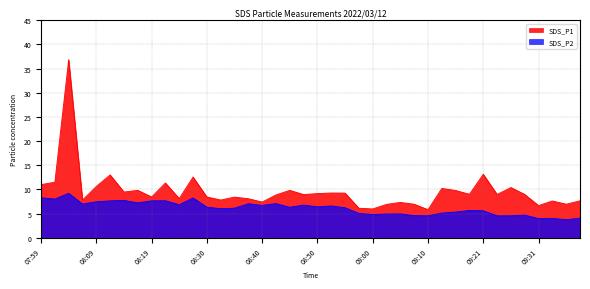

What is the value of the SDS_P2 point at the 21st from the left?

6.4